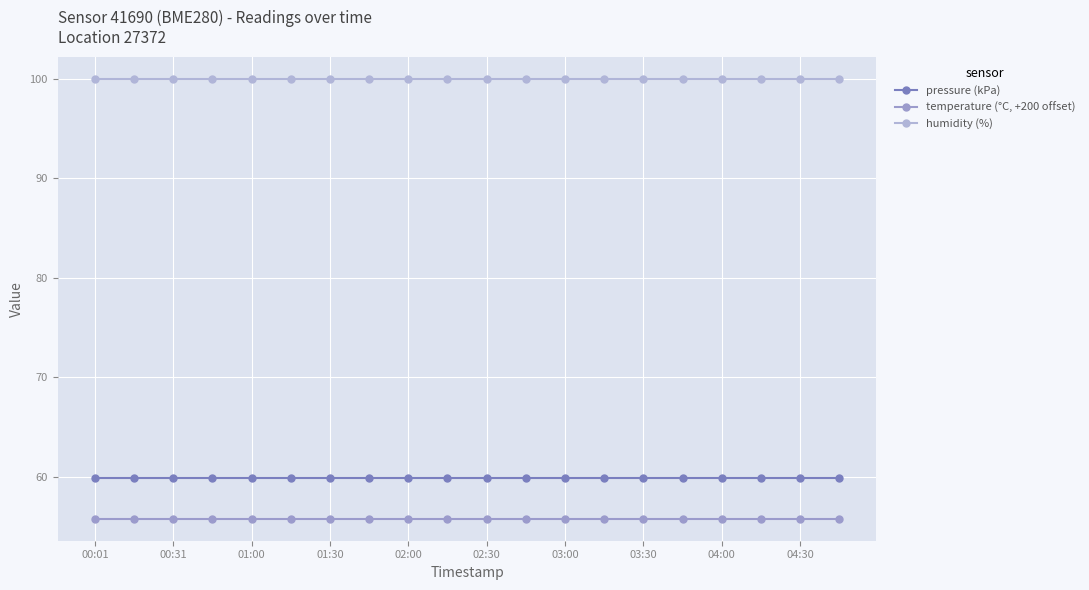

How many lines are shown in the chart?

3